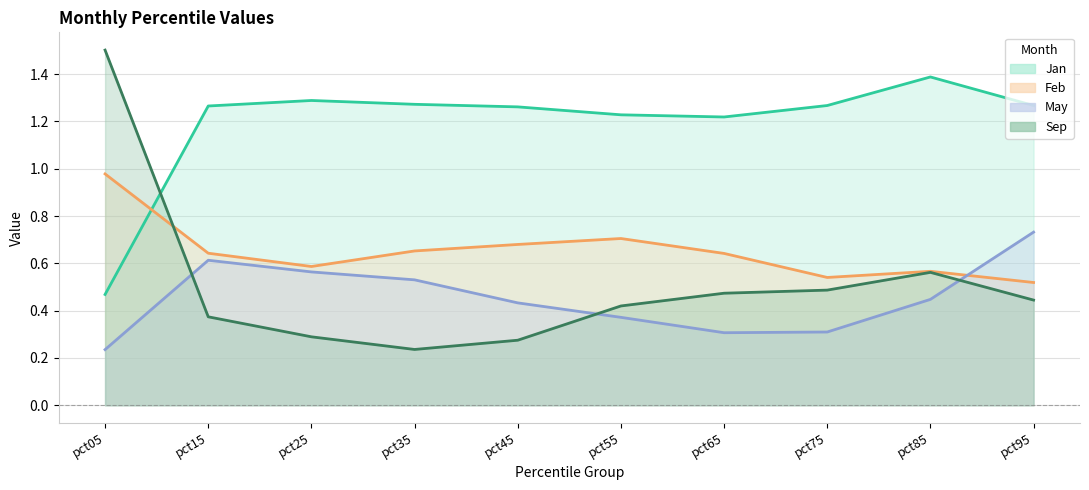

Between pct55 and pct95, which series saw the biggest shift?

May